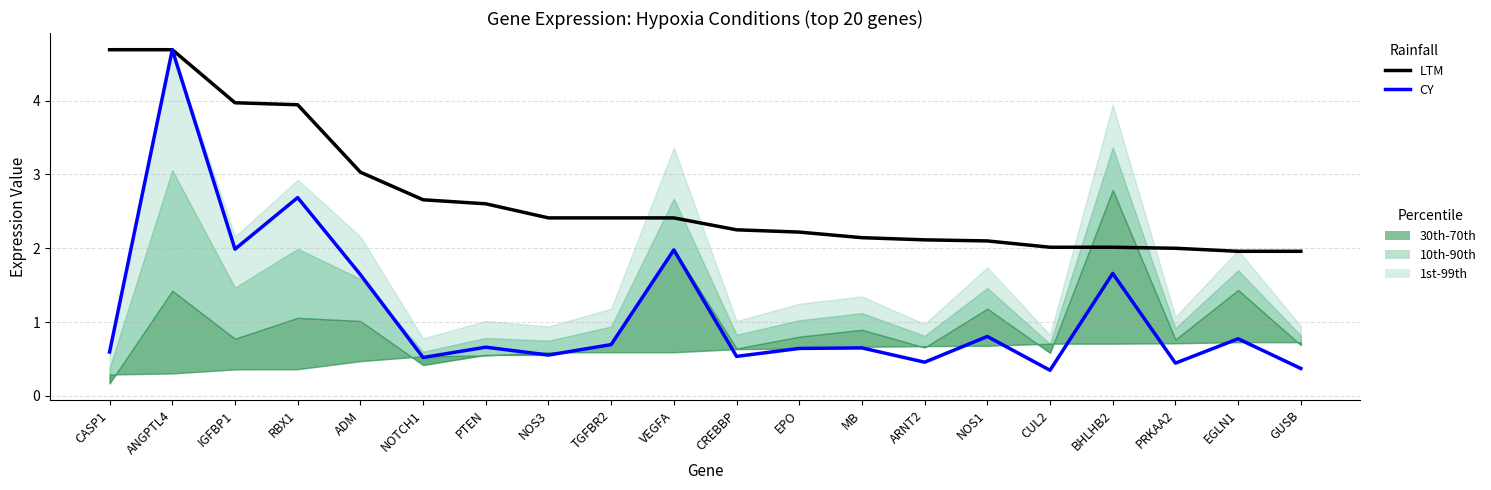

How many lines are shown in the chart?

2